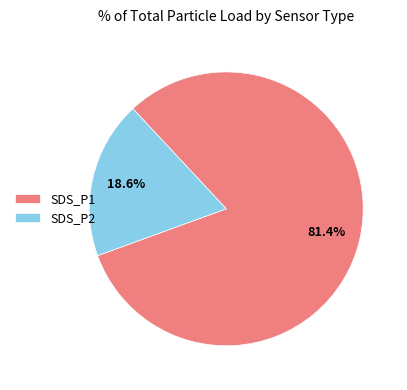

Rank the categories by value from lowest to highest.

SDS_P2, SDS_P1